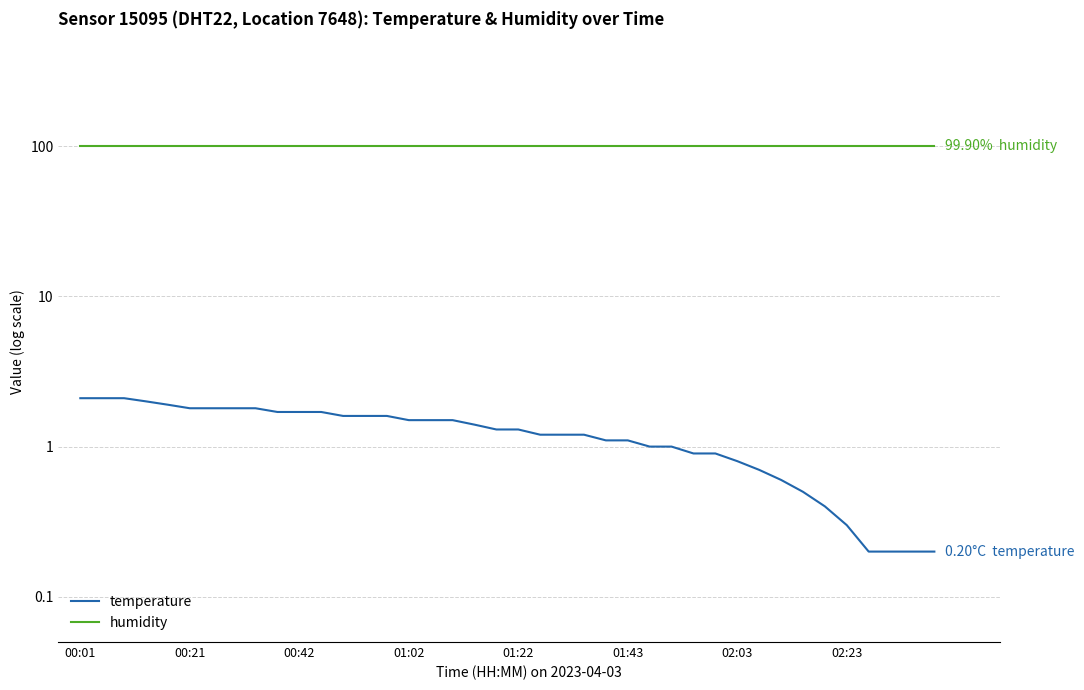

At which label is humidity closest to 99?

00:01